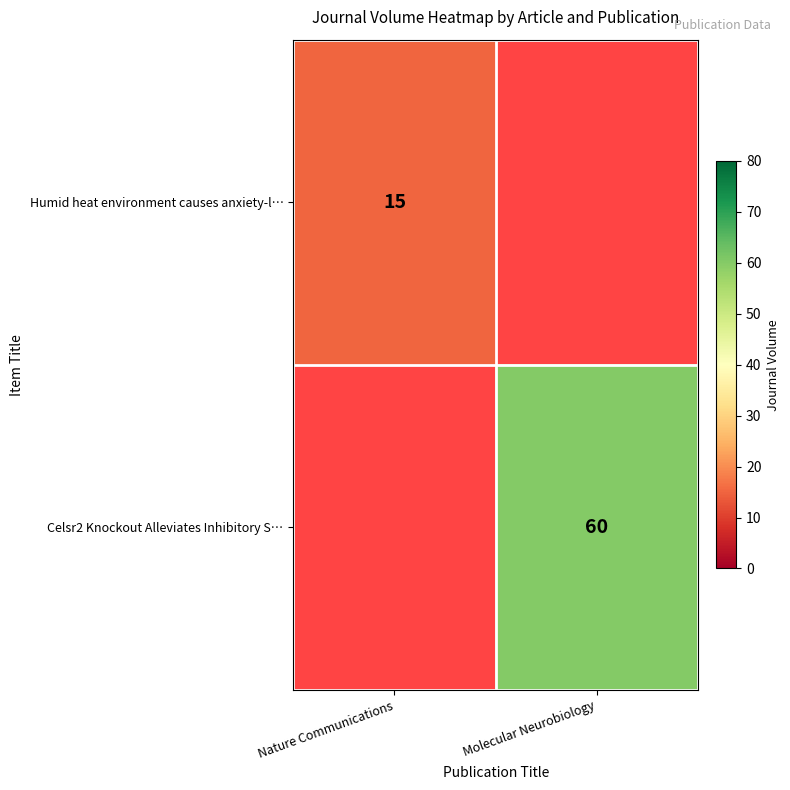

Between Molecular Neurobiology and Nature Communications, which is larger?

Nature Communications